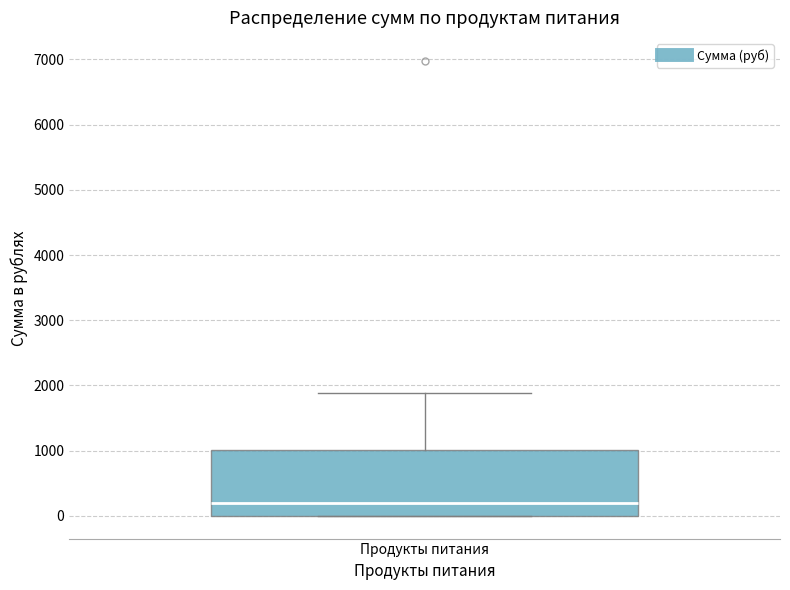

Read this box plot against the y-axis: the position of the median line, the range covered by the box, and the ends of both whiskers. The values are not printed on the chart, so give them approximately, as read against the axis.

median 200, box 0 to 1000, whiskers 0 to 1900